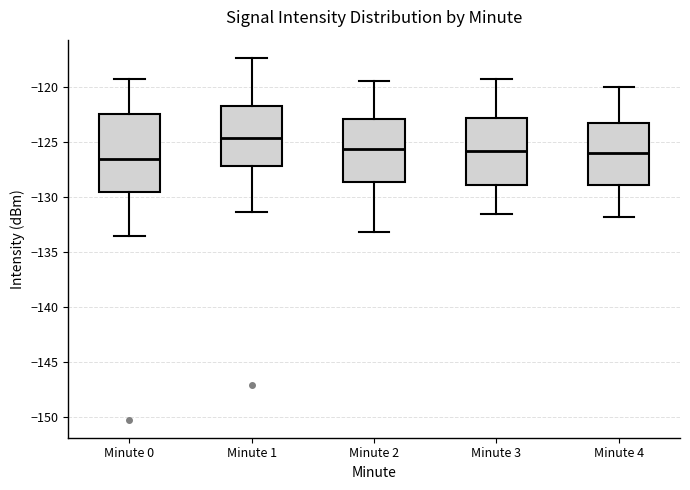

Where is the lower edge of the box for Minute 0 on the y-axis? The values are not printed on the chart, so give them approximately, as read against the axis.

-129.5